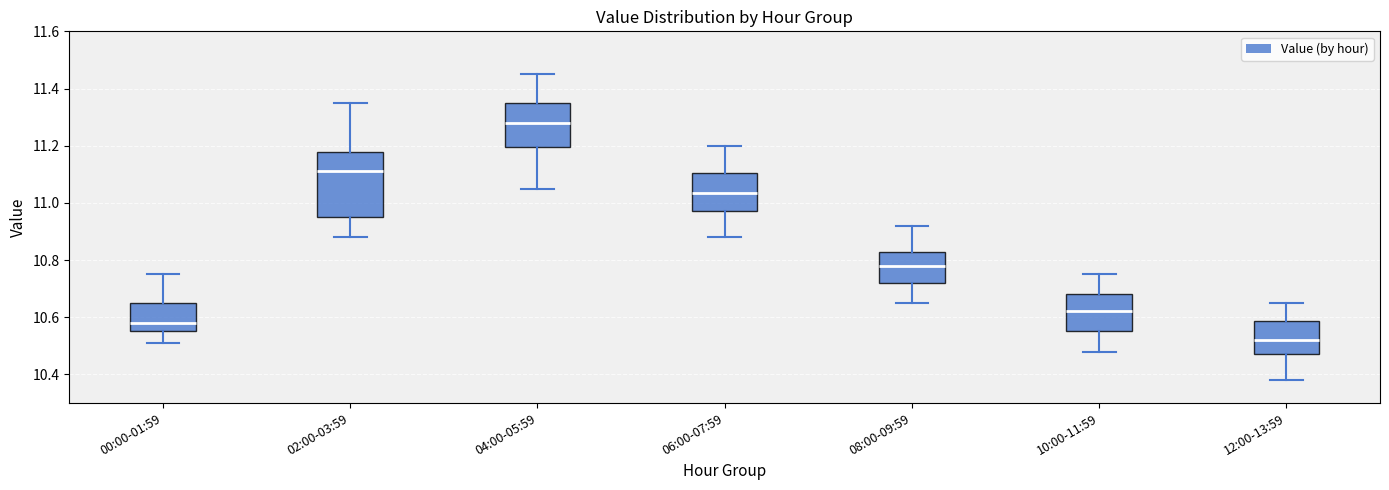

Which box has the highest median line?

04:00-05:59